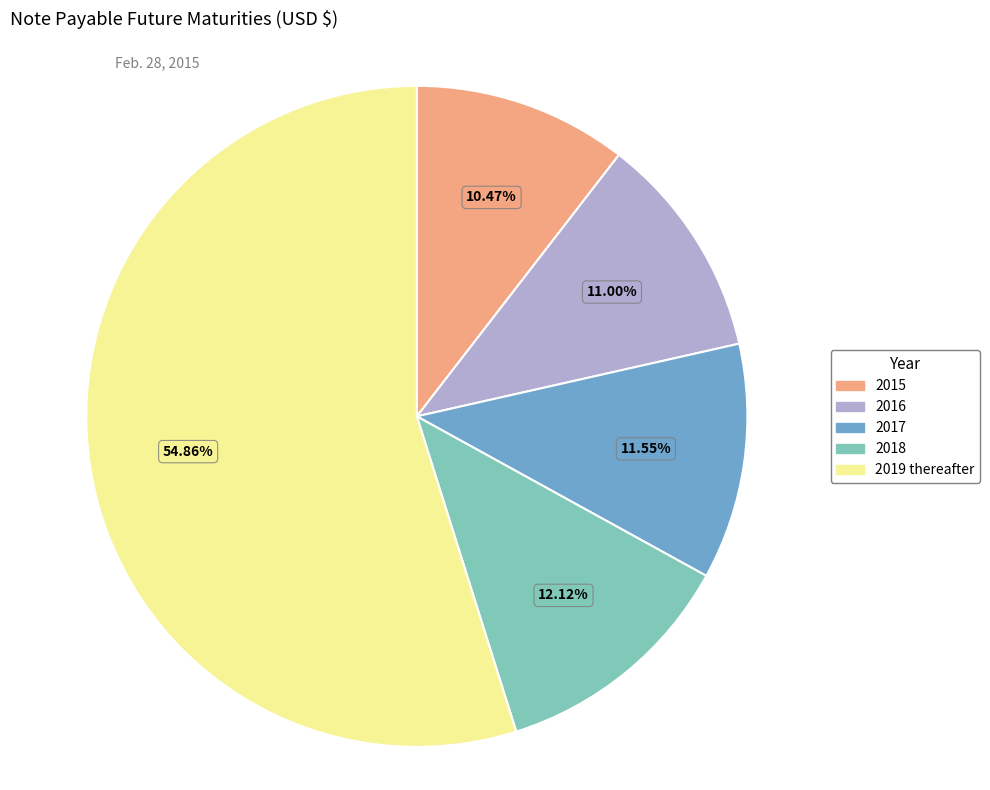

Rank the categories by value from lowest to highest.

2015, 2016, 2017, 2018, 2019 thereafter